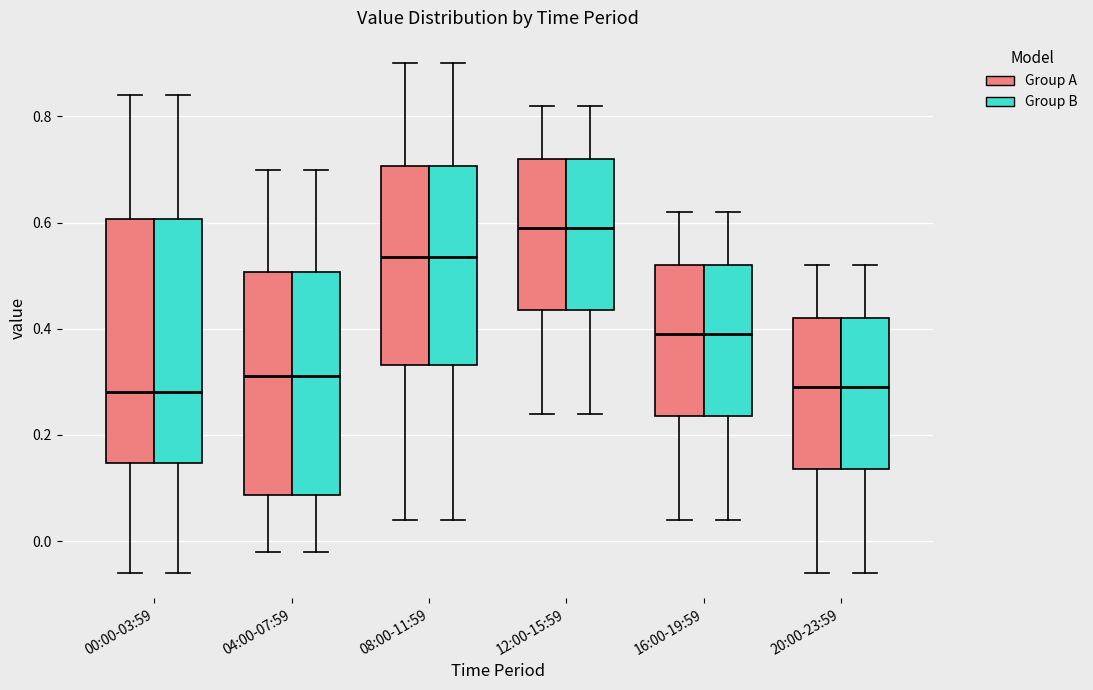

Reading left to right, read every box against the y-axis: the position of its median line, the range the box covers, and the ends of its whiskers. The values are not printed on the chart, so give them approximately, as read against the axis.

00:00-03:59 (Group A): median 0.28, box 0.14 to 0.60, whiskers -0.06 to 0.84
00:00-03:59 (Group B): median 0.28, box 0.14 to 0.60, whiskers -0.06 to 0.84
04:00-07:59 (Group A): median 0.32, box 0.08 to 0.50, whiskers -0.02 to 0.70
04:00-07:59 (Group B): median 0.32, box 0.08 to 0.50, whiskers -0.02 to 0.70
08:00-11:59 (Group A): median 0.54, box 0.34 to 0.70, whiskers 0.04 to 0.90
08:00-11:59 (Group B): median 0.54, box 0.34 to 0.70, whiskers 0.04 to 0.90
12:00-15:59 (Group A): median 0.60, box 0.44 to 0.72, whiskers 0.24 to 0.82
12:00-15:59 (Group B): median 0.60, box 0.44 to 0.72, whiskers 0.24 to 0.82
16:00-19:59 (Group A): median 0.40, box 0.24 to 0.52, whiskers 0.04 to 0.62
16:00-19:59 (Group B): median 0.40, box 0.24 to 0.52, whiskers 0.04 to 0.62
20:00-23:59 (Group A): median 0.30, box 0.14 to 0.42, whiskers -0.06 to 0.52
20:00-23:59 (Group B): median 0.30, box 0.14 to 0.42, whiskers -0.06 to 0.52